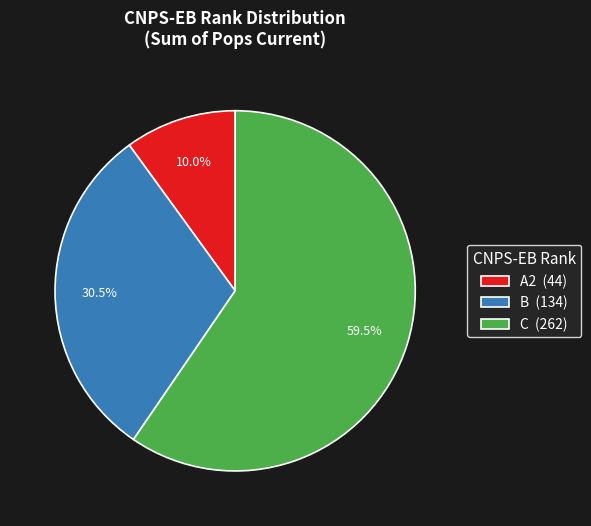

Approximately how many times larger is the value at C (262) compared to A2 (44)?

6.0